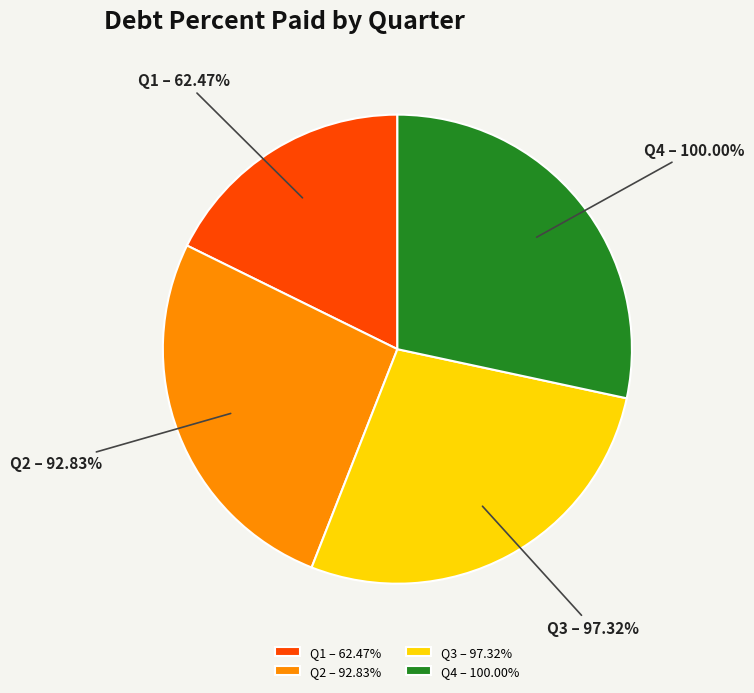

To the nearest percent, what portion does Q1 represent?

18%